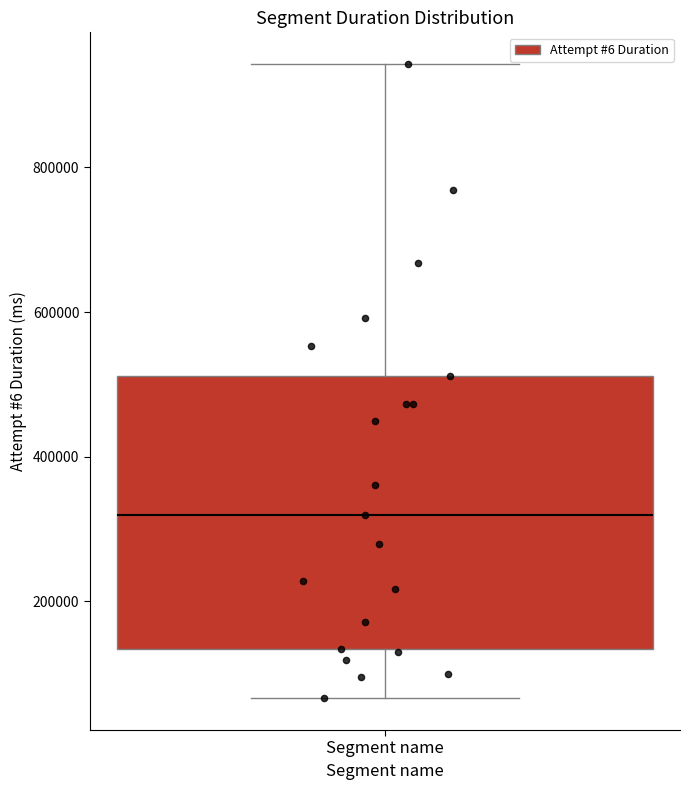

Transcribe this box plot: give where the median line is, the range the box spans, and where the two whiskers end, as read against the y-axis. The values are not printed on the chart, so give them approximately, as read against the axis.

median 320000, box 140000 to 520000, whiskers 60000 to 940000